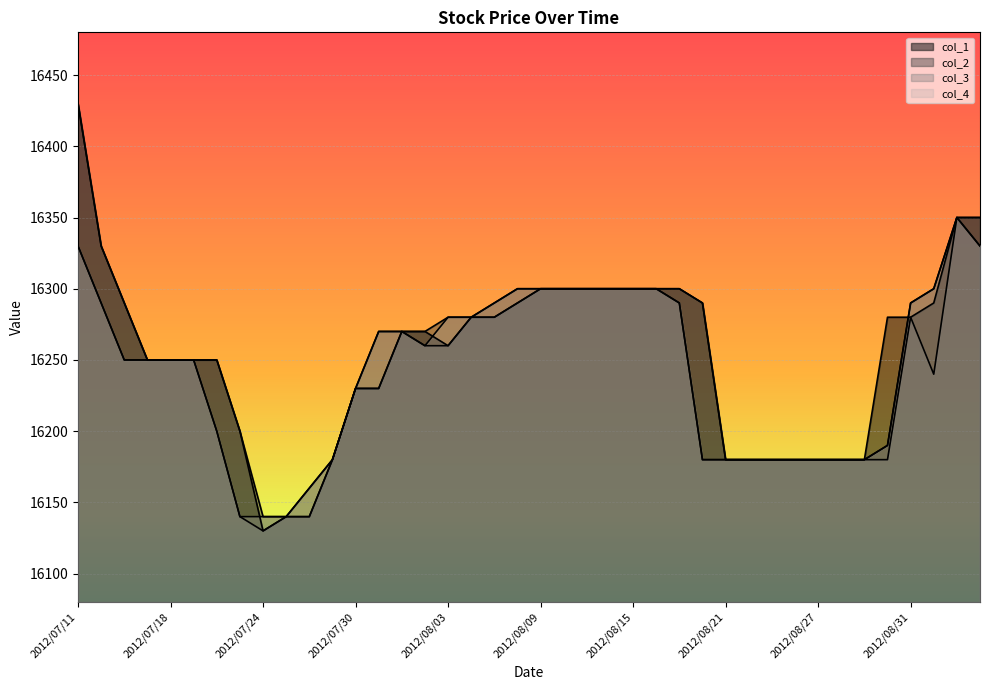

Rank the series at 2012/08/29 from highest to lowest value.

col_1, col_2, col_3, col_4